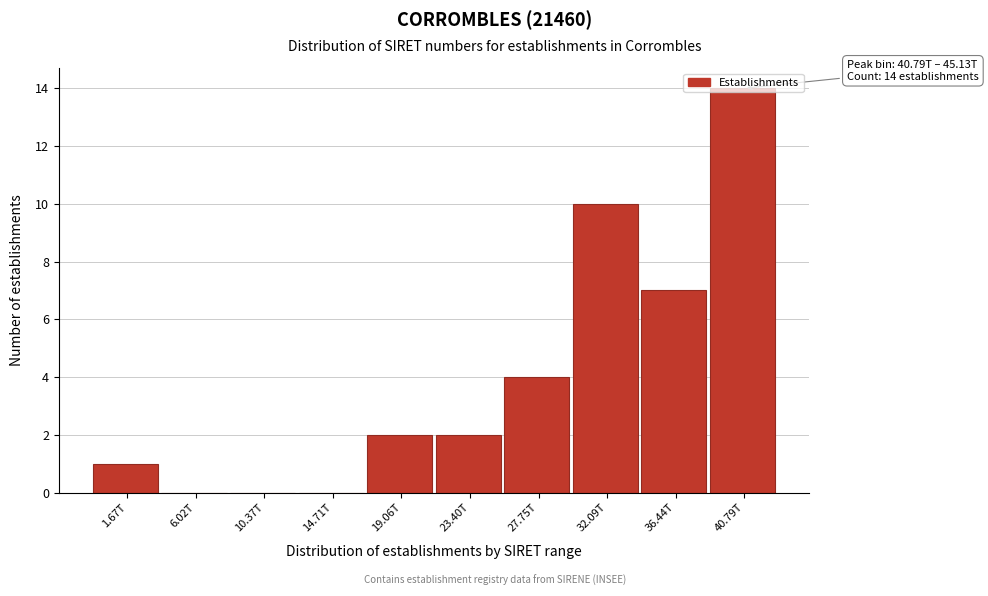

Approximately how many times larger is the value at 36.44T compared to 32.09T?

0.7